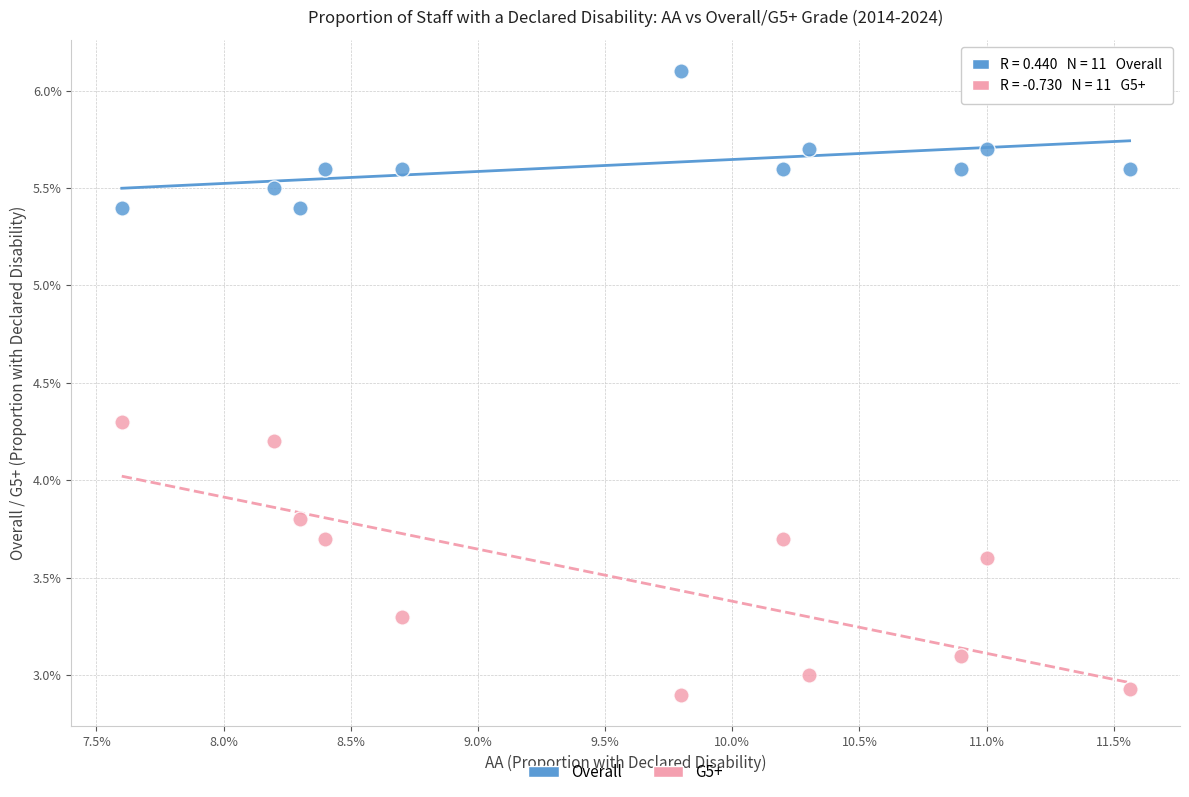

Which series has the widest spread of Y values?

G5+